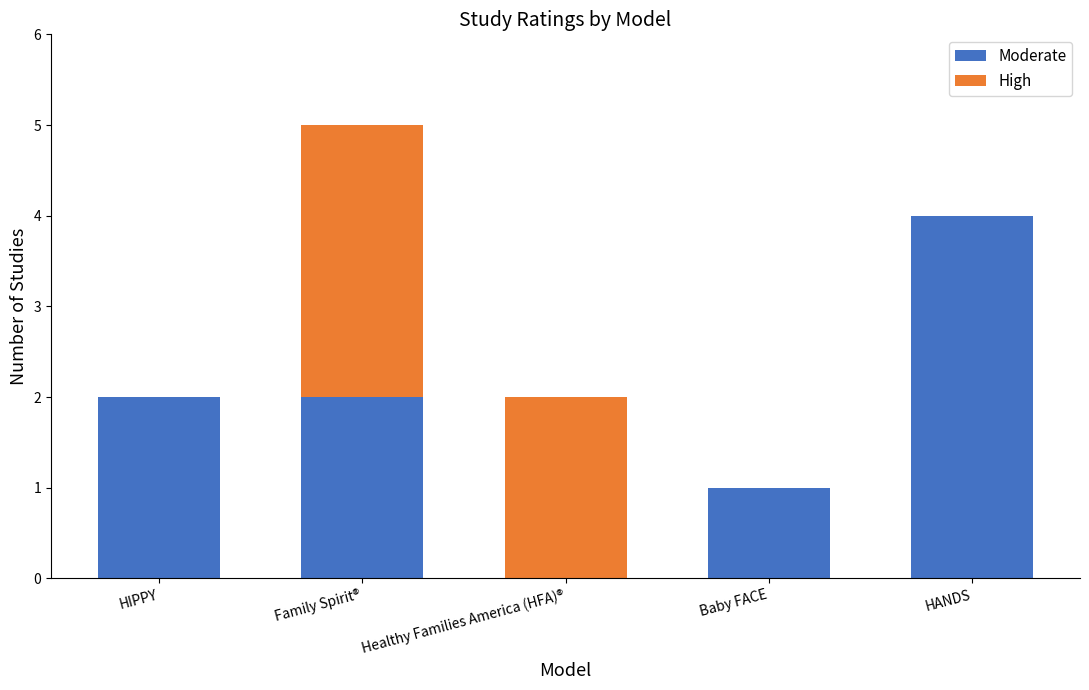

What is the sum of the Moderate values at Healthy Families America (HFA)® and HANDS?

4